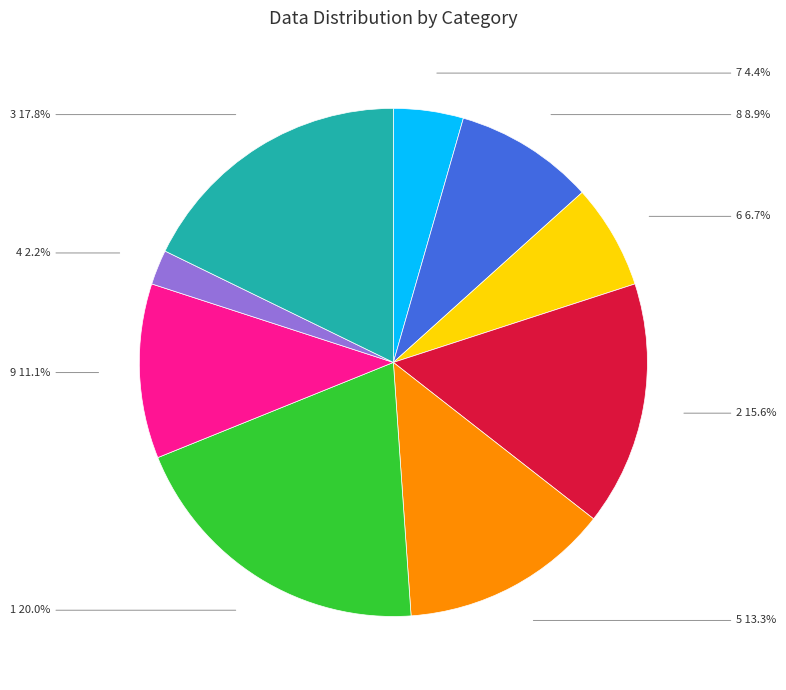

Is it true that 8 is 26% of the pie?

False